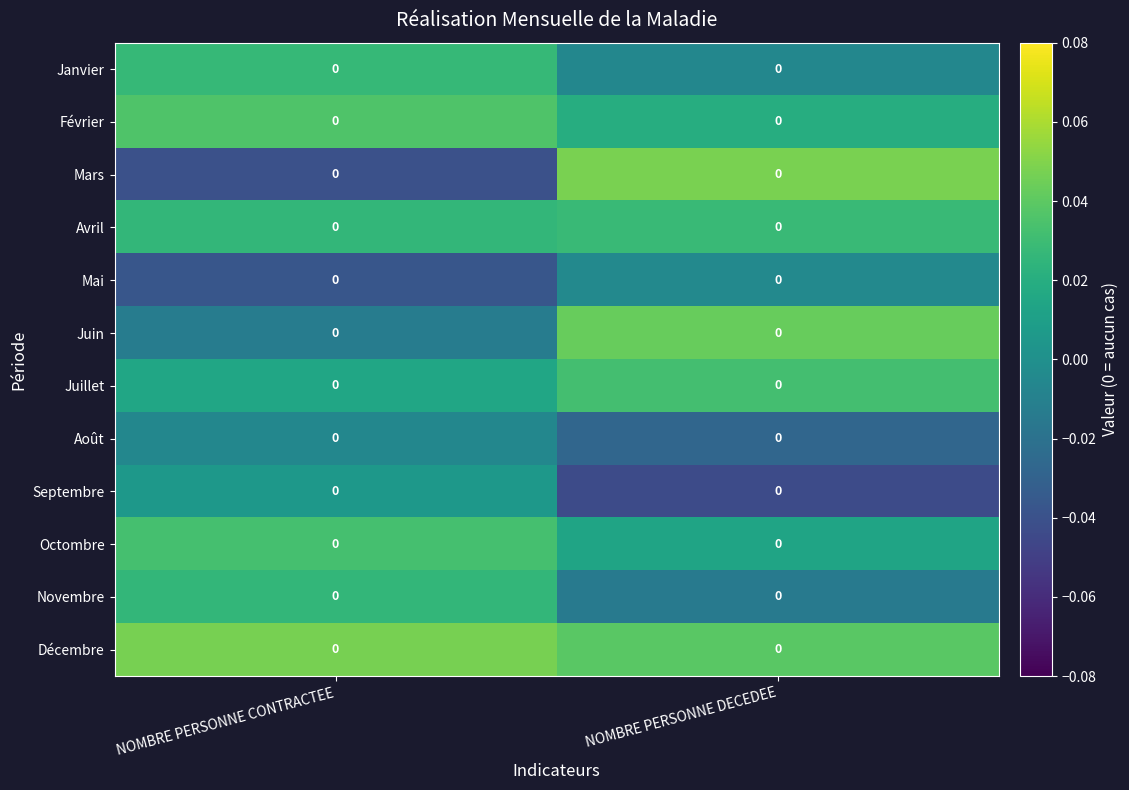

At how many categories does at least one series exceed 0?

2